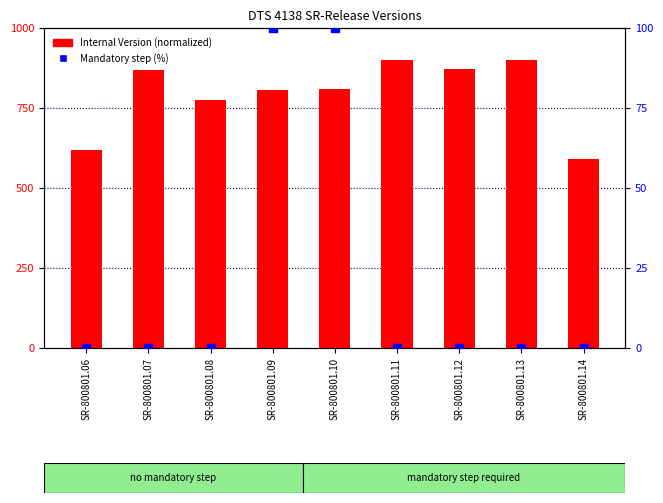

Which series contains the lowest Y value?

Mandatory step